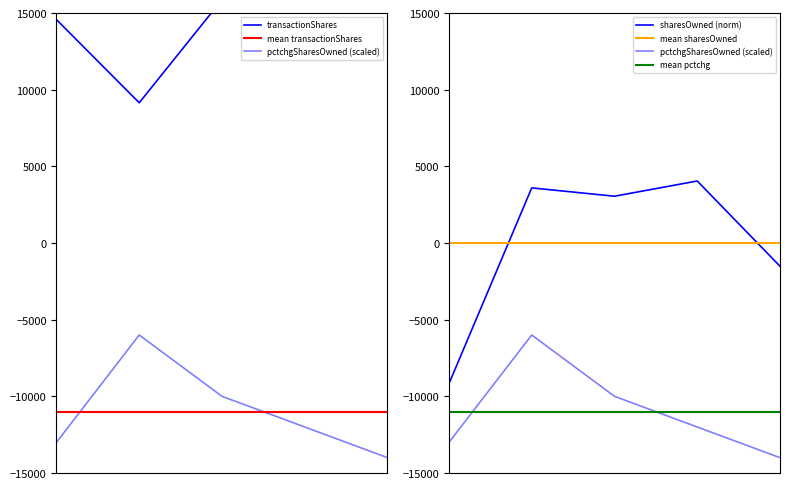

What is the sum of all transactionShares values?

82373.0